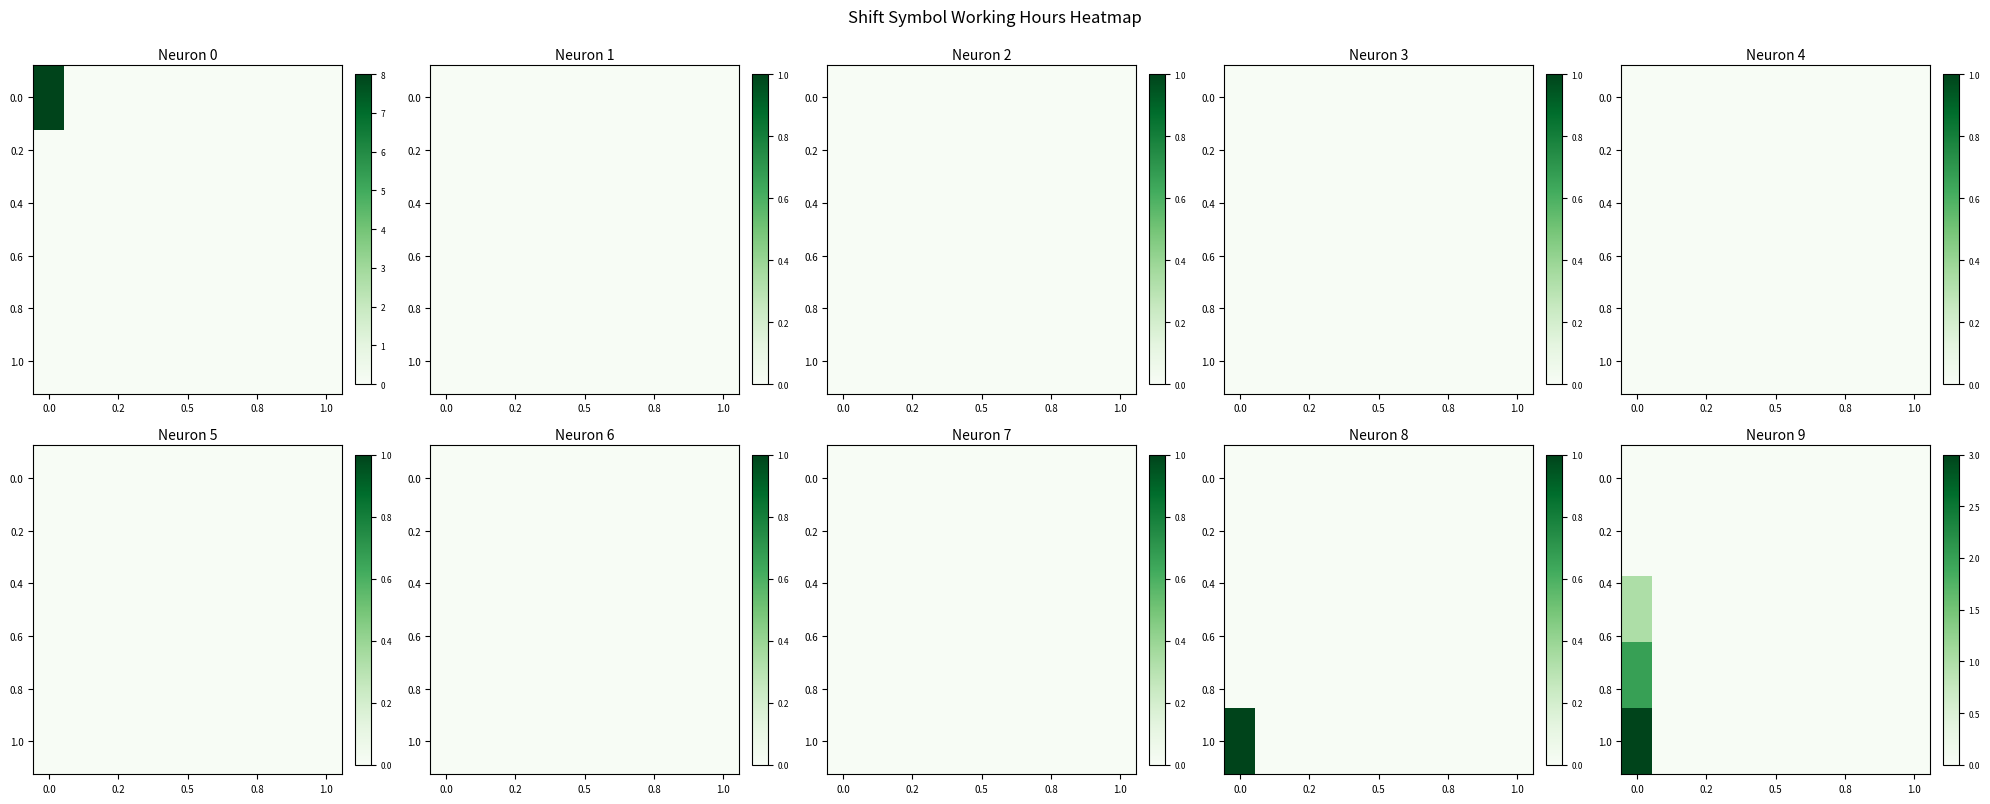

Between 6 and 7, which is larger?

6